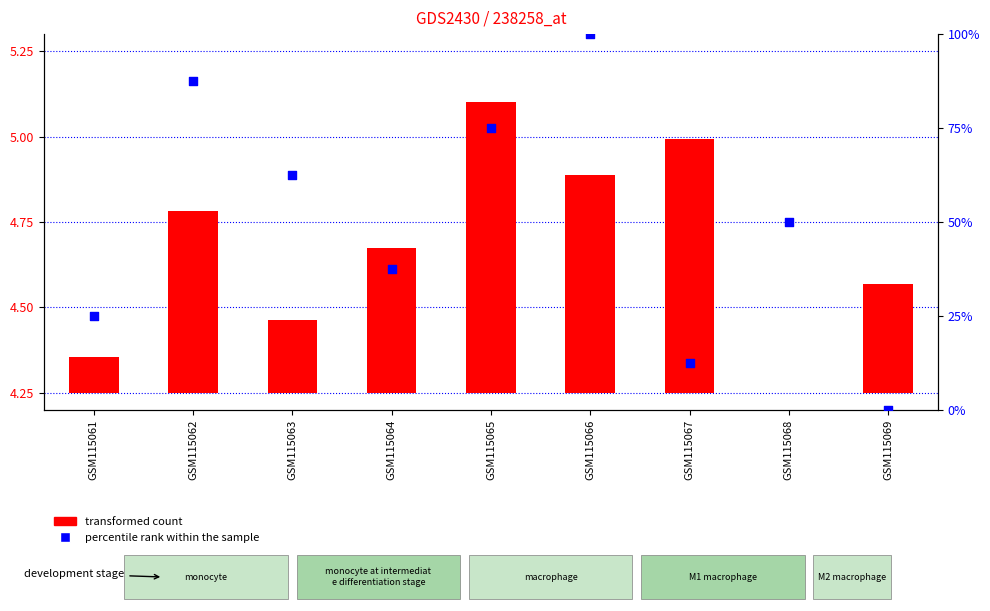

Is the value of transformed count at GSM115069 greater than the value of percentile rank within the sample at GSM115069?

Yes